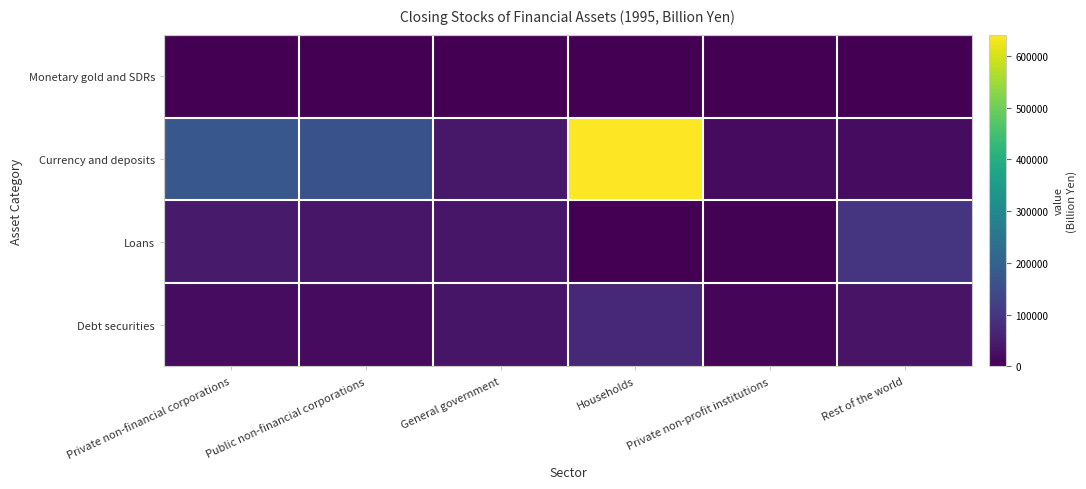

What is the difference between the highest and lowest values at Households?

641317.2